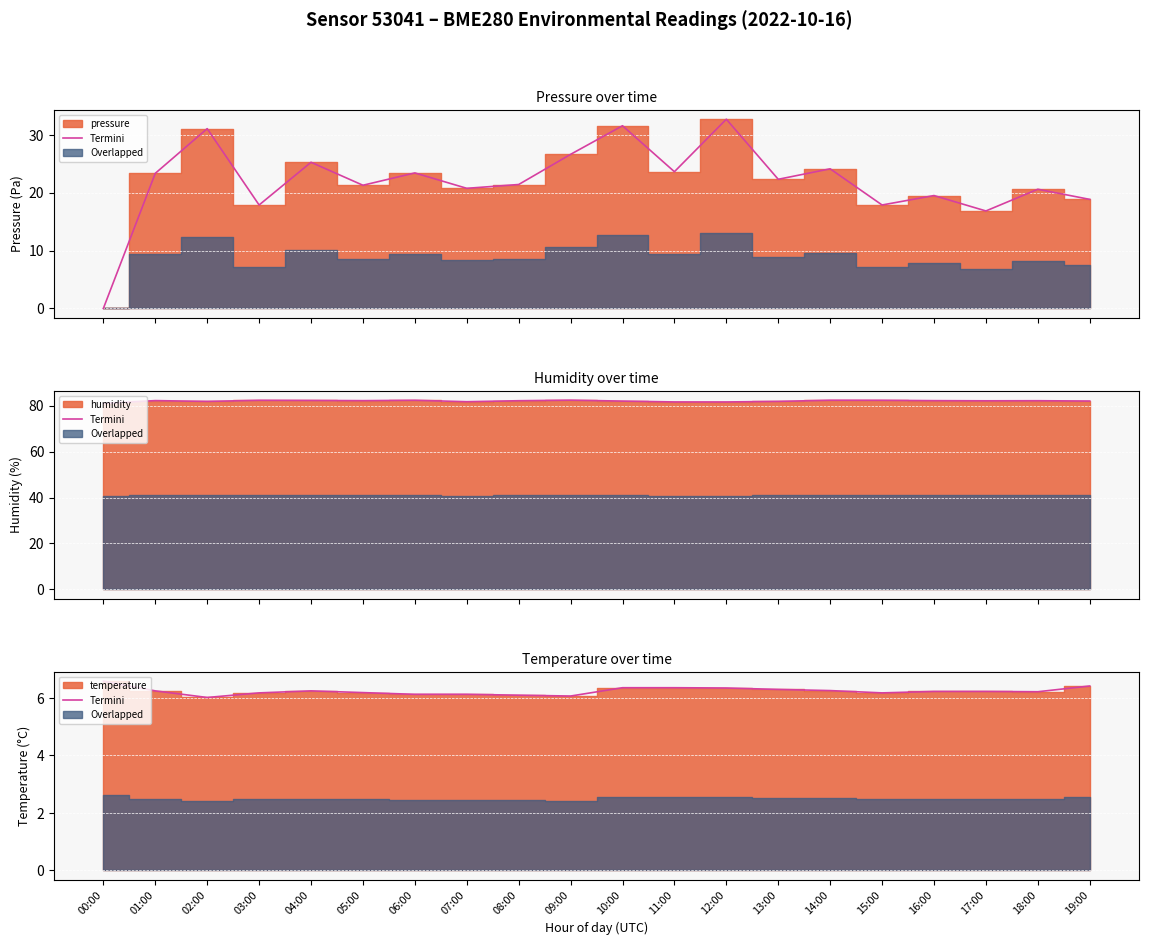

True or false: there are more than 2 points higher than both neighbors.

False